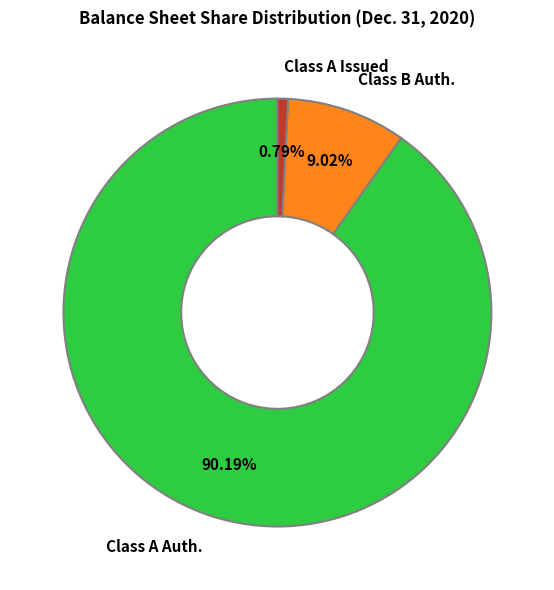

Rank the categories by value from lowest to highest.

Class A Issued, Class B Auth., Class A Auth.